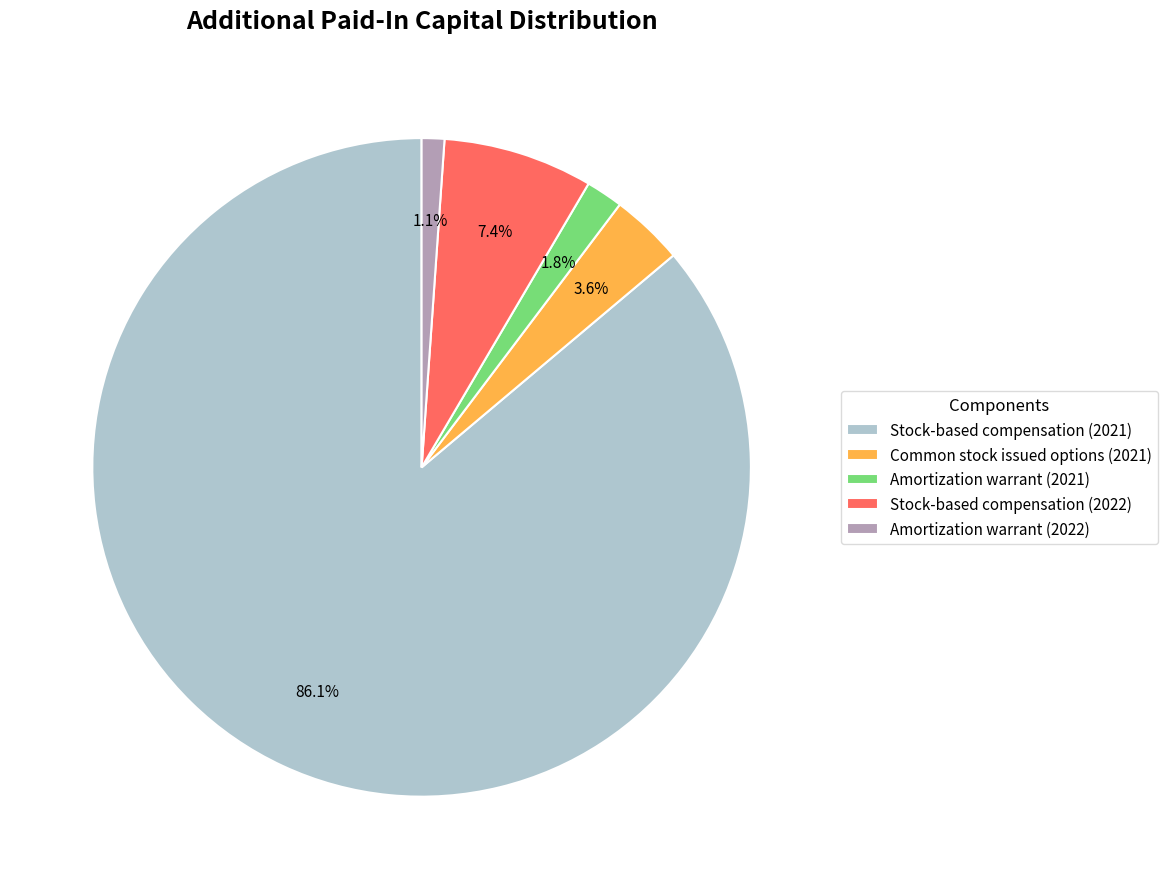

What is the largest slice in the pie chart?

Stock-based compensation (2021)